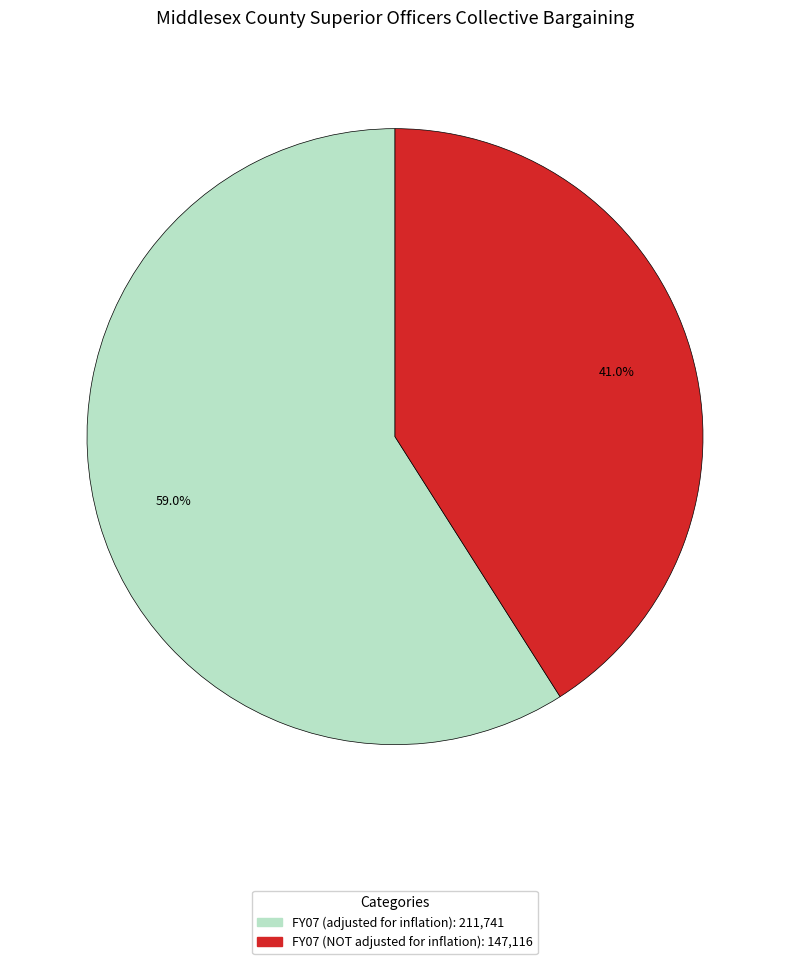

To the nearest percent, what is the combined percentage of FY07 (NOT adjusted for inflation) and FY07 (adjusted for inflation)?

100%